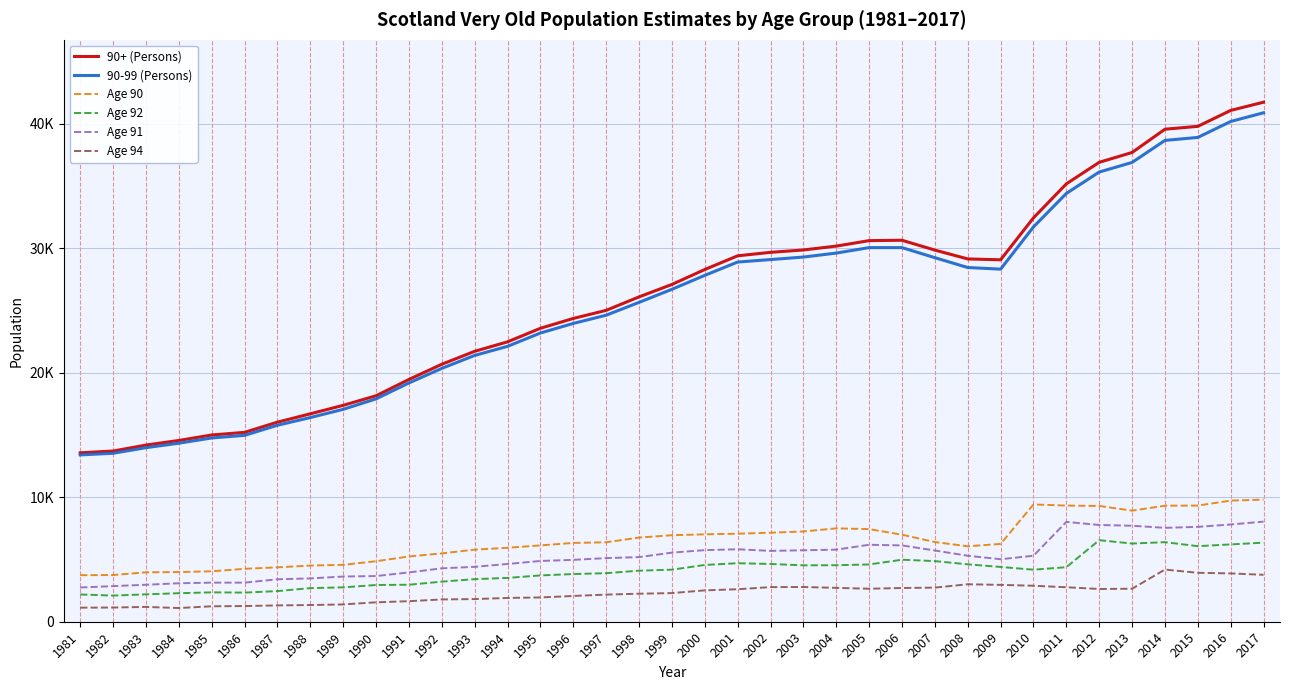

What is the difference between the highest and lowest values at 1986?

13950